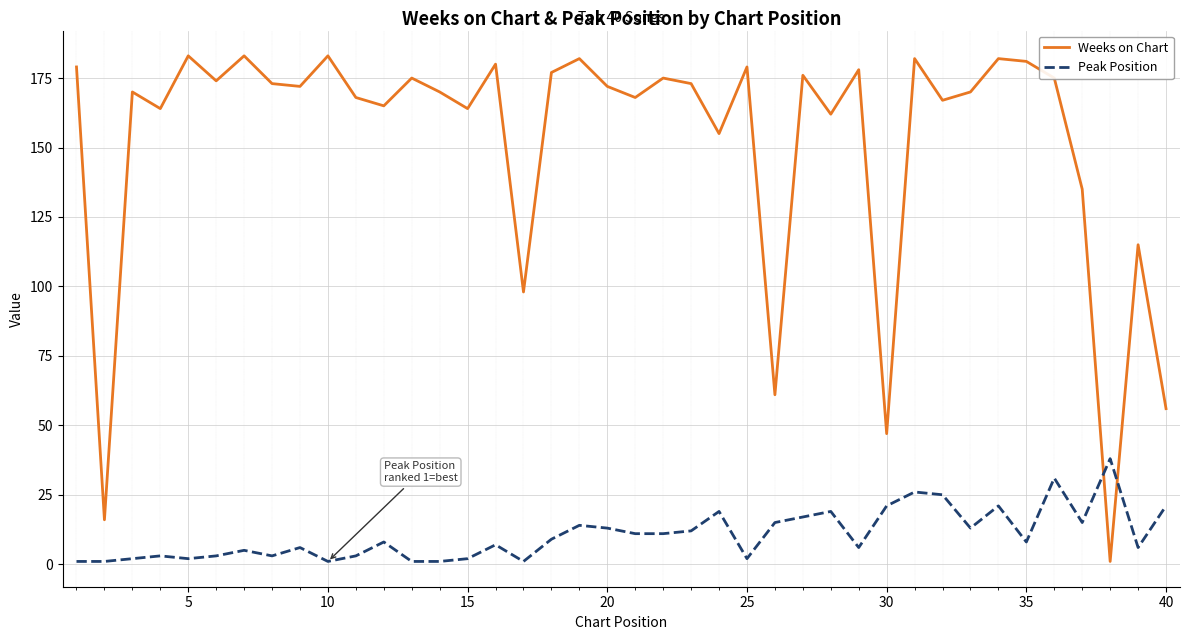

Which series has the largest total across all categories?

Weeks on Chart